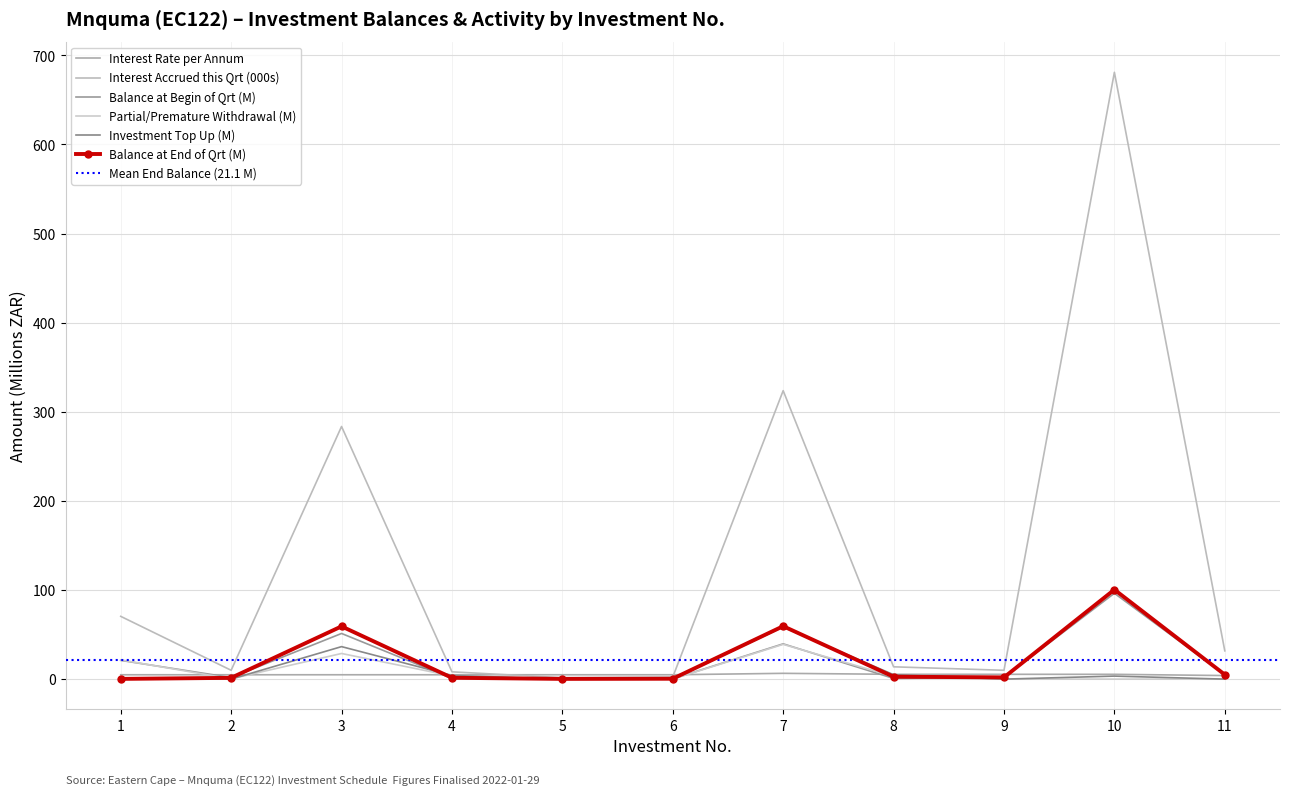

Rank the categories by Interest Rate per Annum value from lowest to highest.

11, 1, 2, 3, 4, 5, 6, 8, 9, 10, 7